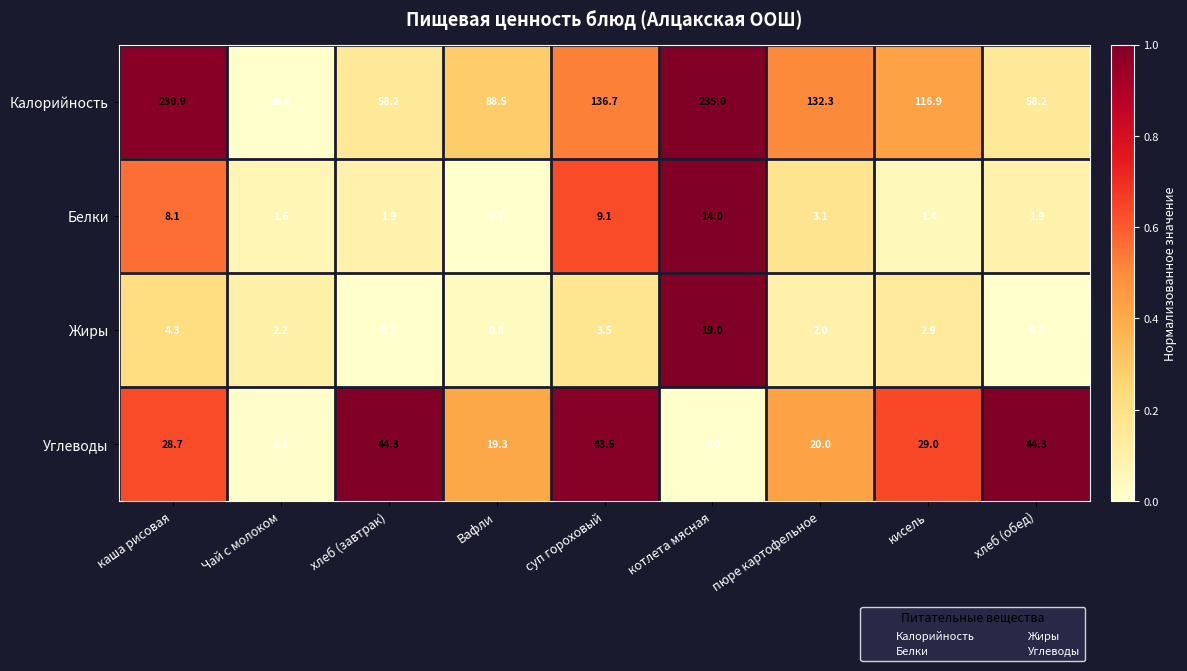

What is the spread (max minus min) of values at хлеб (завтрак)?

58.0